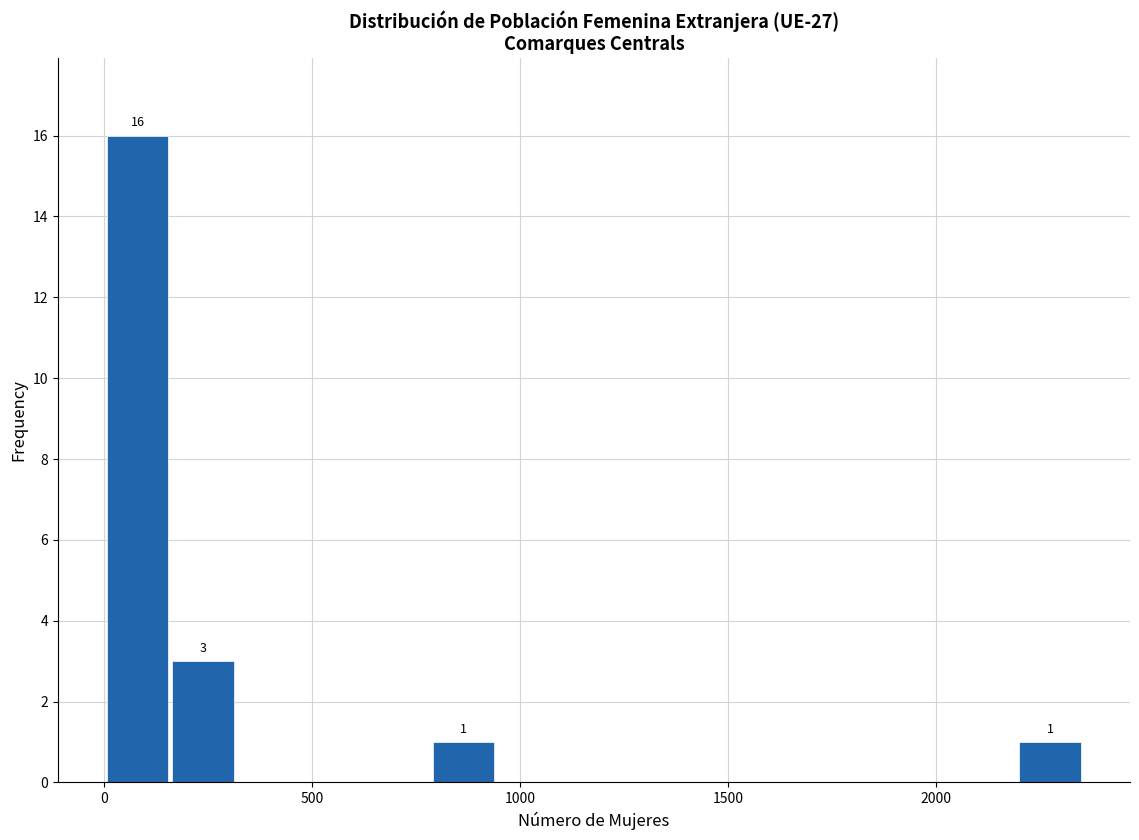

Around what value on the x-axis is the tallest bar? Give the approximate position of its centre, as read against the axis.

100